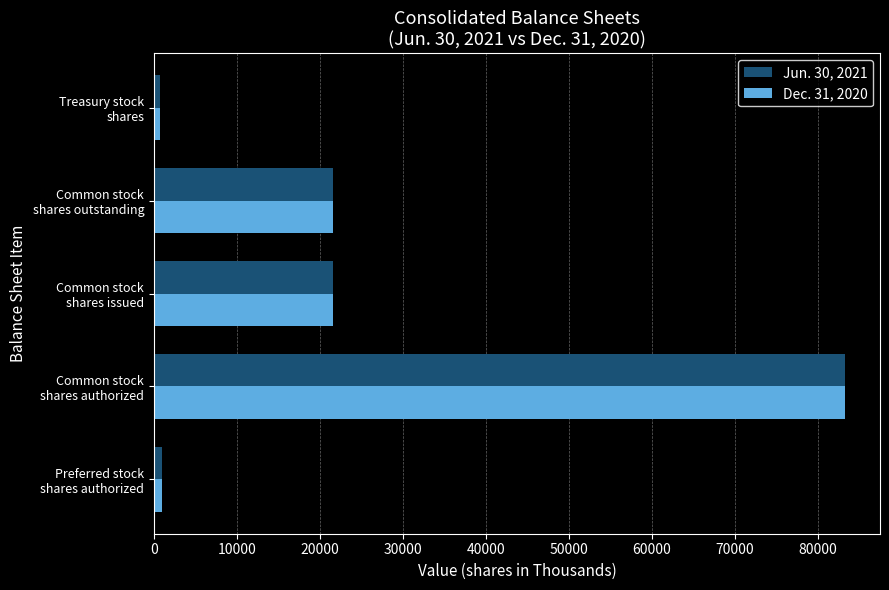

At how many categories does at least one series exceed 6277?

3